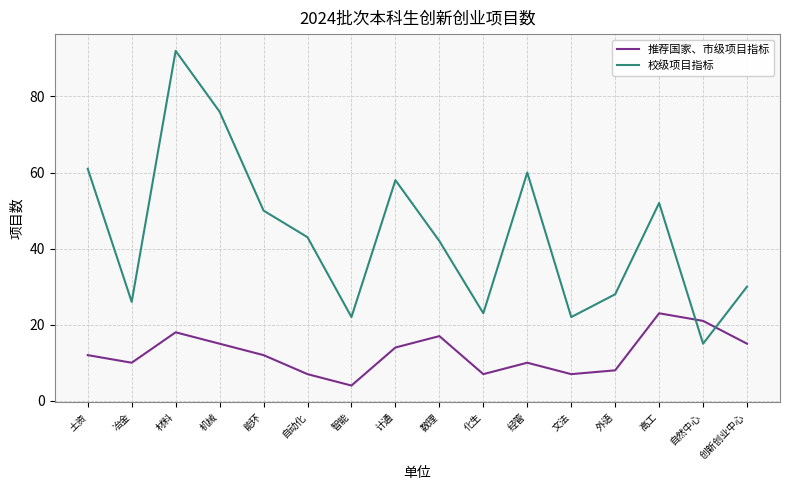

Which category has the lowest value in the 校级项目指标 series?

自然中心